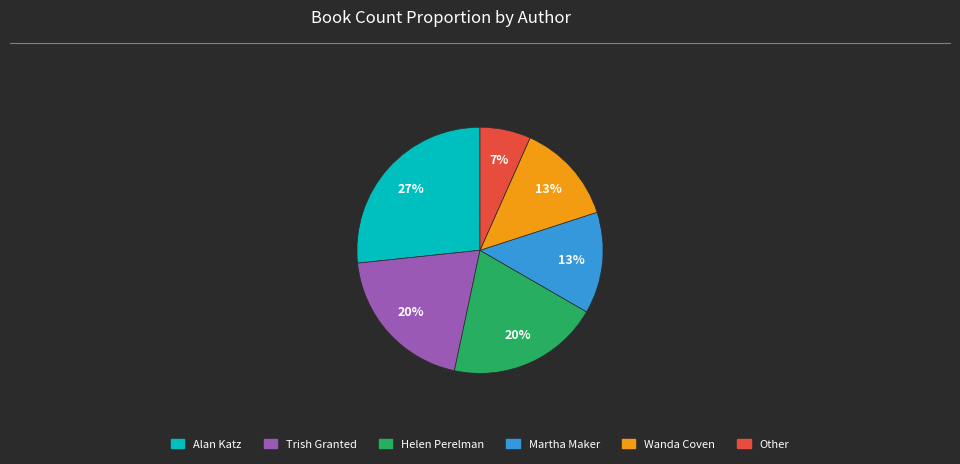

How many slices are in this pie chart?

6